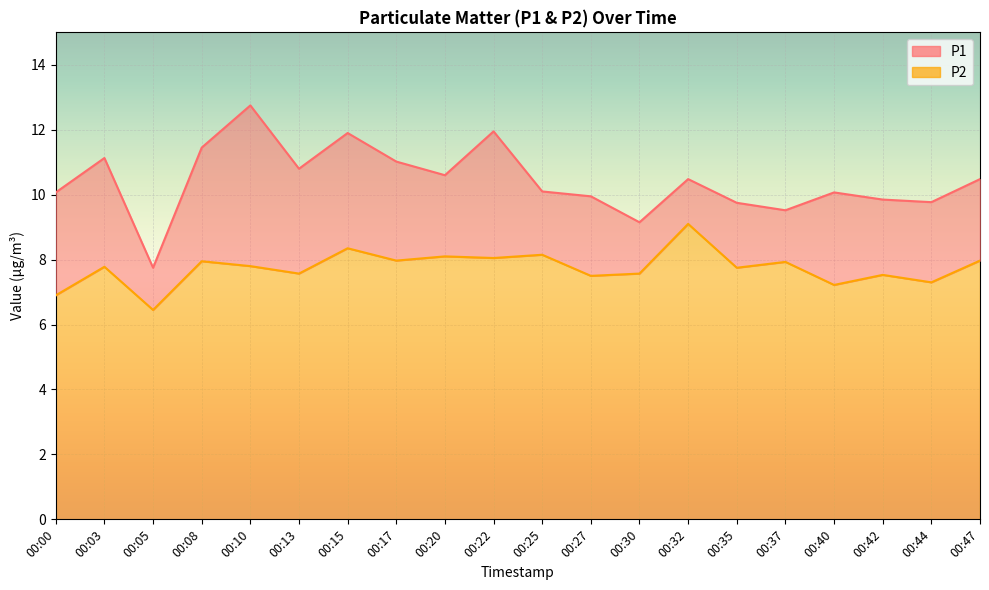

Reading left to right, transcribe all the data shown in this chart.

P1: 10.1	11.1	7.8	11.4	12.8	10.8	11.9	11.0	10.6	11.9	10.1	9.9	9.2	10.5	9.8	9.5	10.1	9.8	9.8	10.5
P2: 6.9	7.8	6.5	8.0	7.8	7.6	8.3	8.0	8.1	8.1	8.2	7.5	7.6	9.1	7.8	7.9	7.2	7.5	7.3	8.0